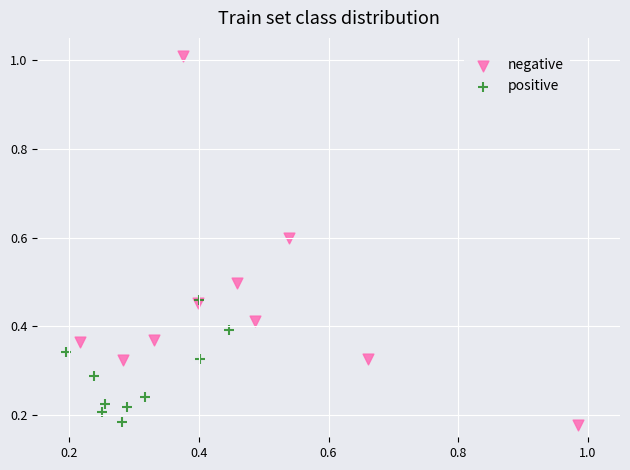

What are all the series names shown in the legend?

negative, positive